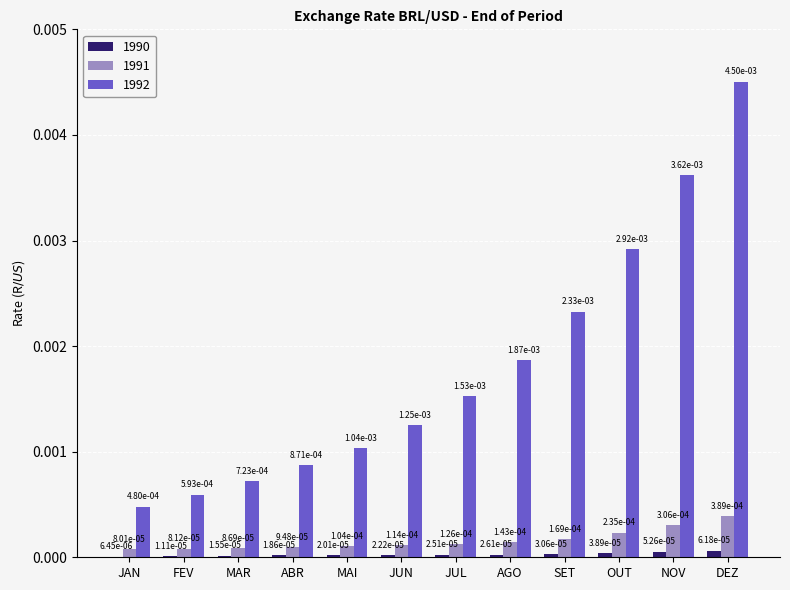

Which series changed the most between MAI and AGO?

1992